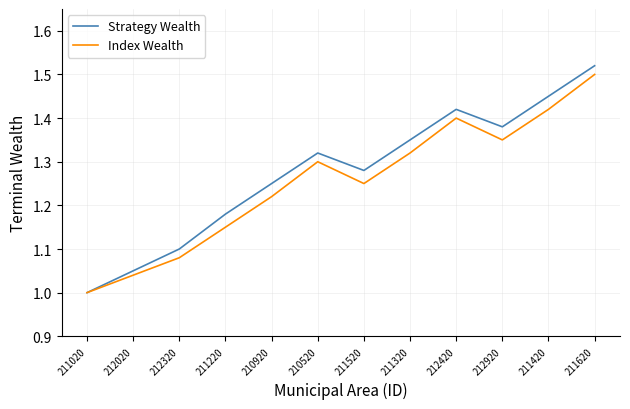

Between 211220 and 212420, which series saw the biggest shift?

Index Wealth